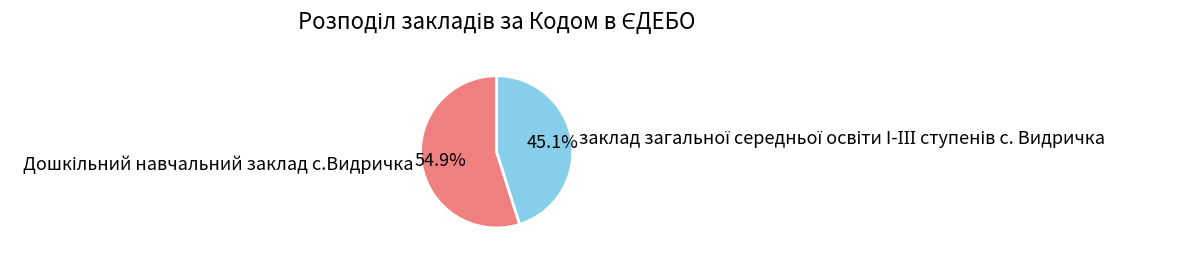

How many segments does this pie chart have?

2